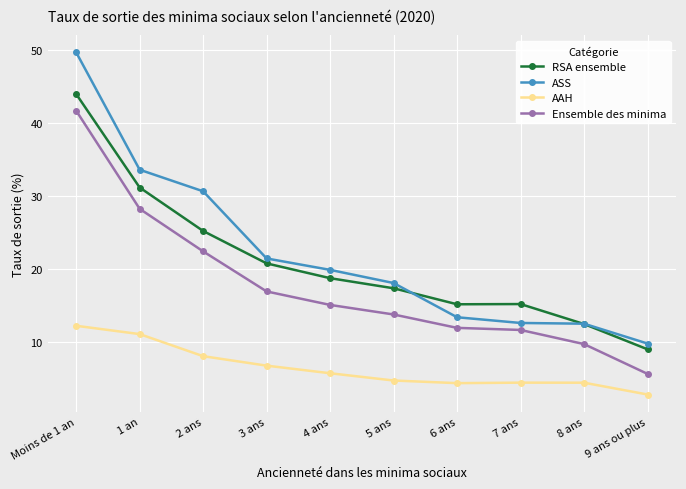

What is the difference between the maximum and minimum values in the ASS series?

39.9